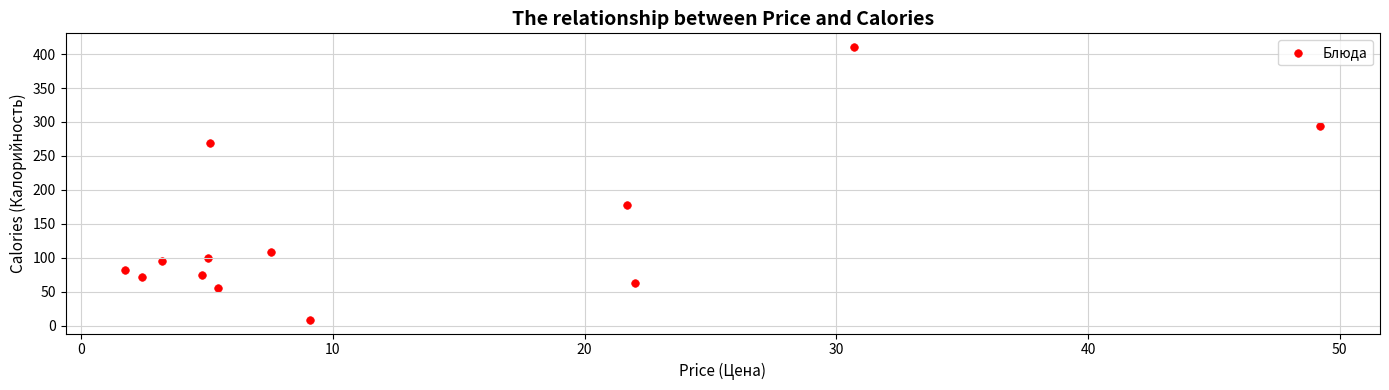

What is the range of X values (max minus min)?

47.5